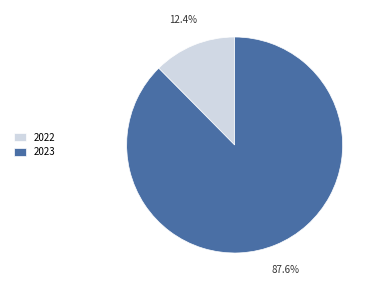

Which slice is the largest?

2023